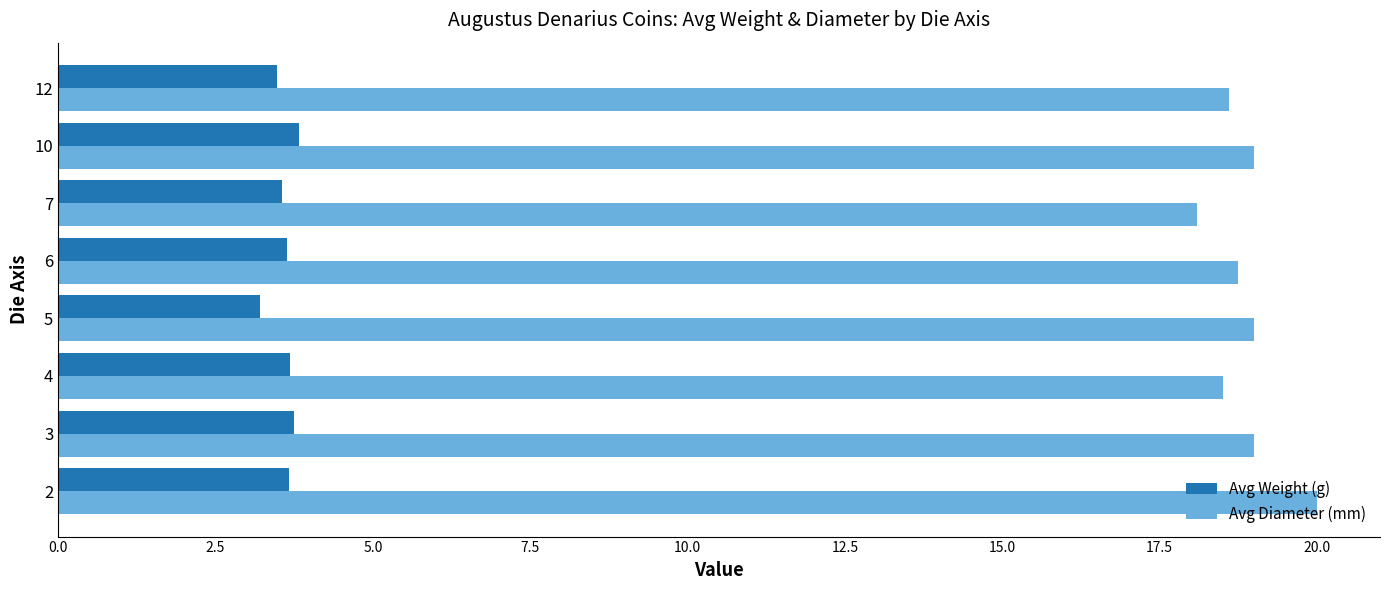

What is the difference between the highest and lowest values at 6?

15.1